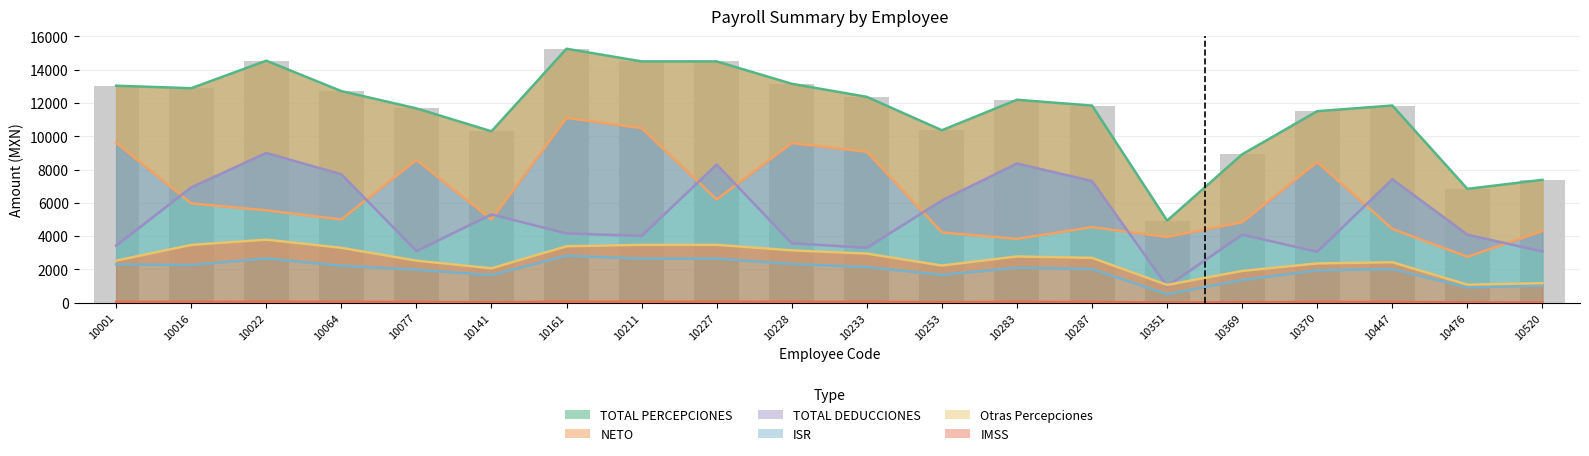

At which category is the sum across all series the highest?

10161